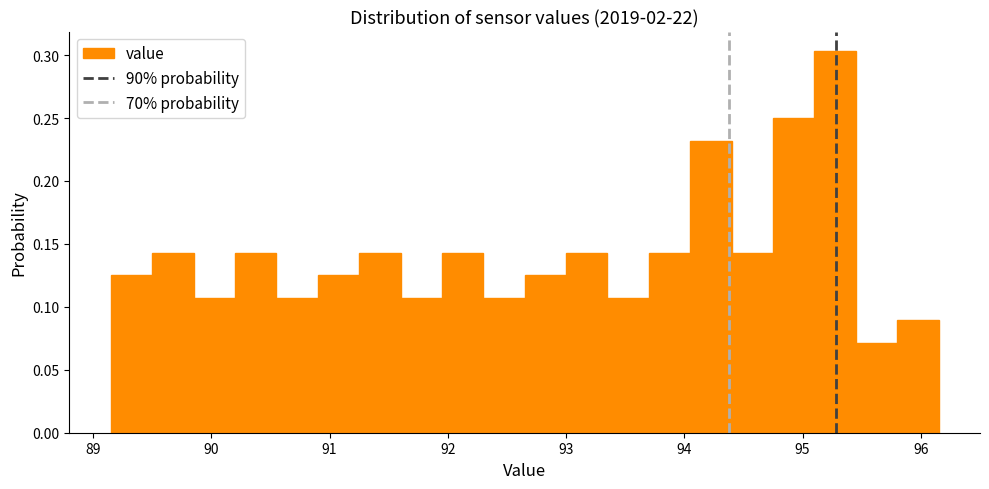

Around what value on the x-axis is the tallest bar? Give the approximate position of its centre, as read against the axis.

95.3